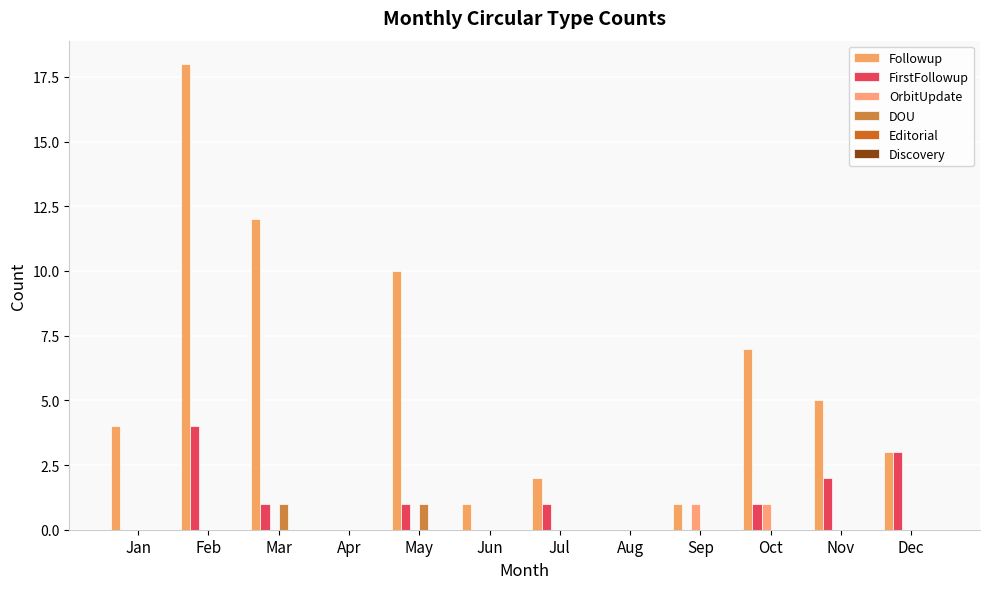

Are the bars horizontal?

No